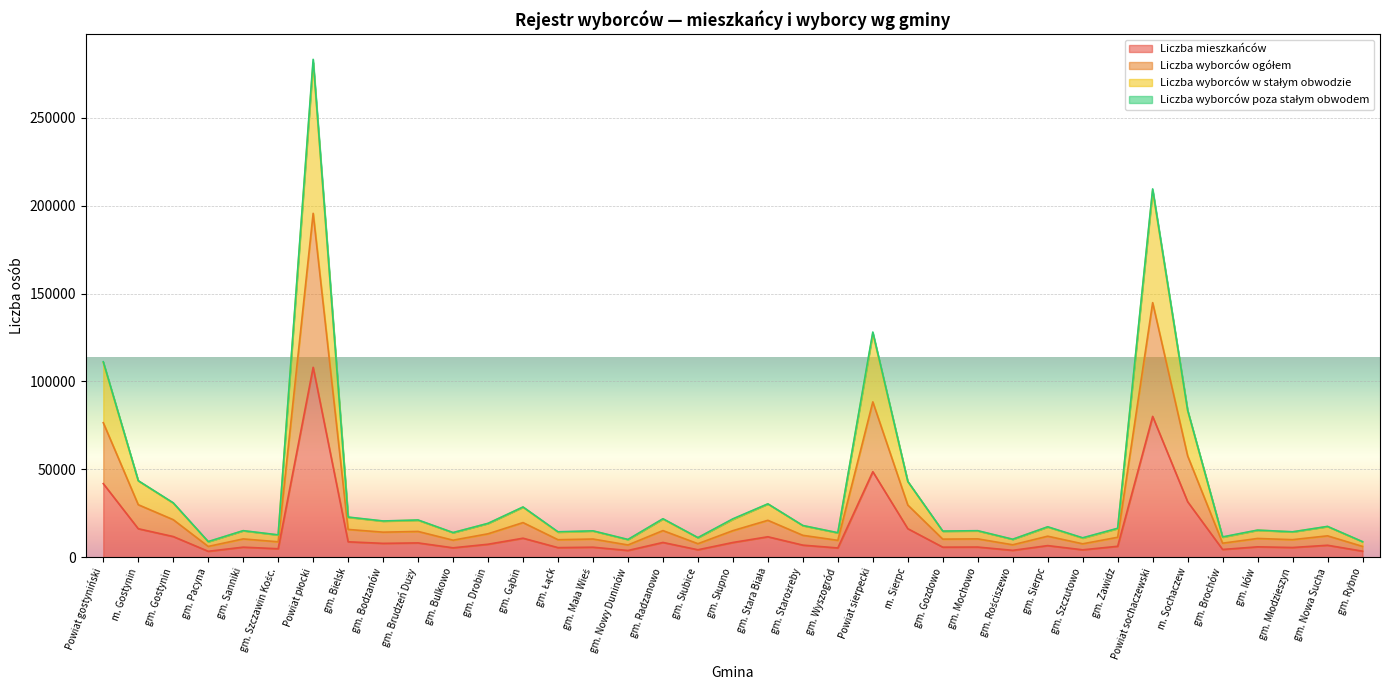

Where is Liczba mieszkańców nearest to the value 55704?

Powiat sierpecki